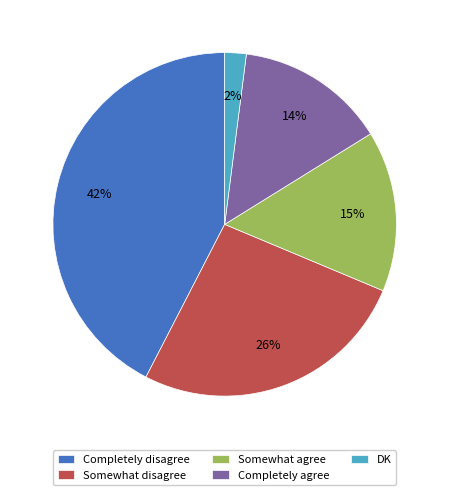

Combined, do Somewhat agree and Completely disagree account for over 50%?

Yes